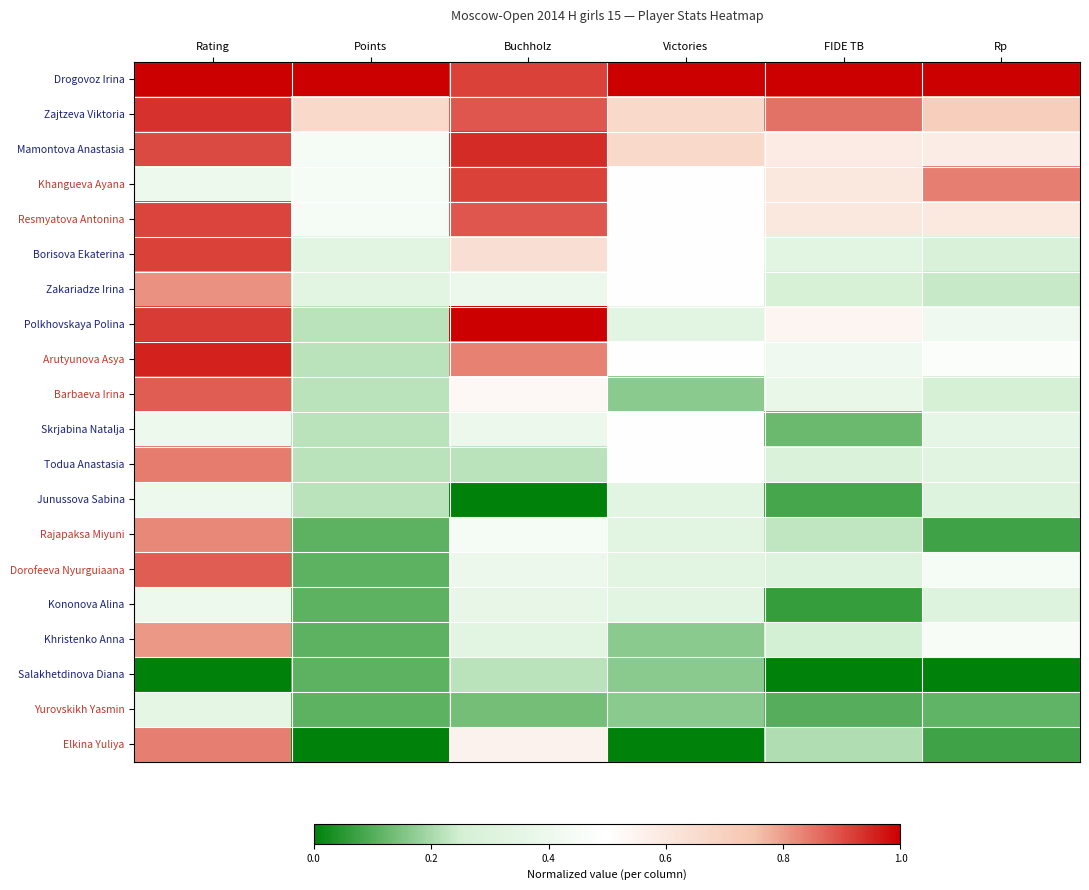

What is the maximum value shown in the chart?

1.0